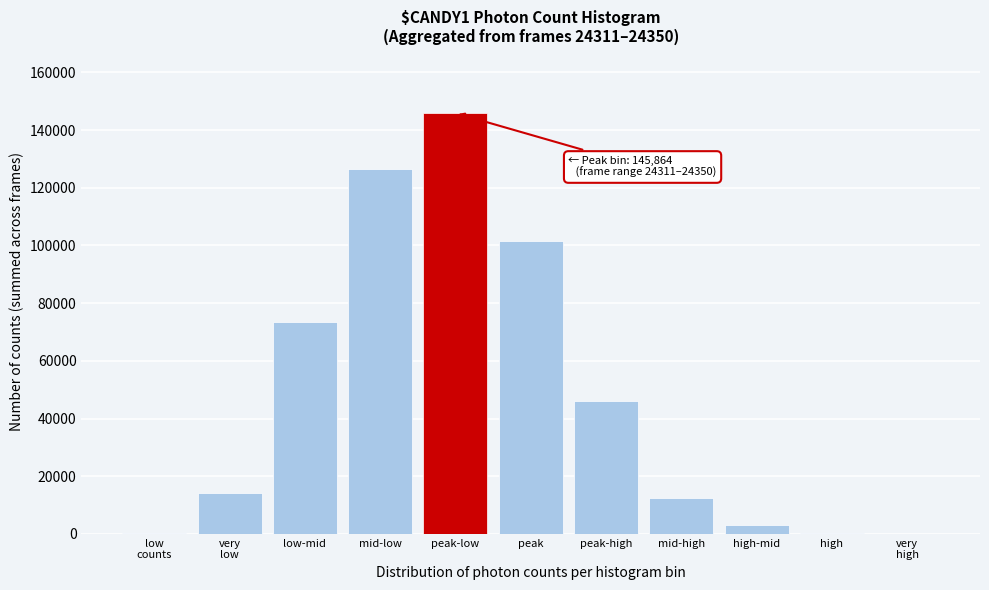

True or false: the data shows 126596 at mid-low.

True